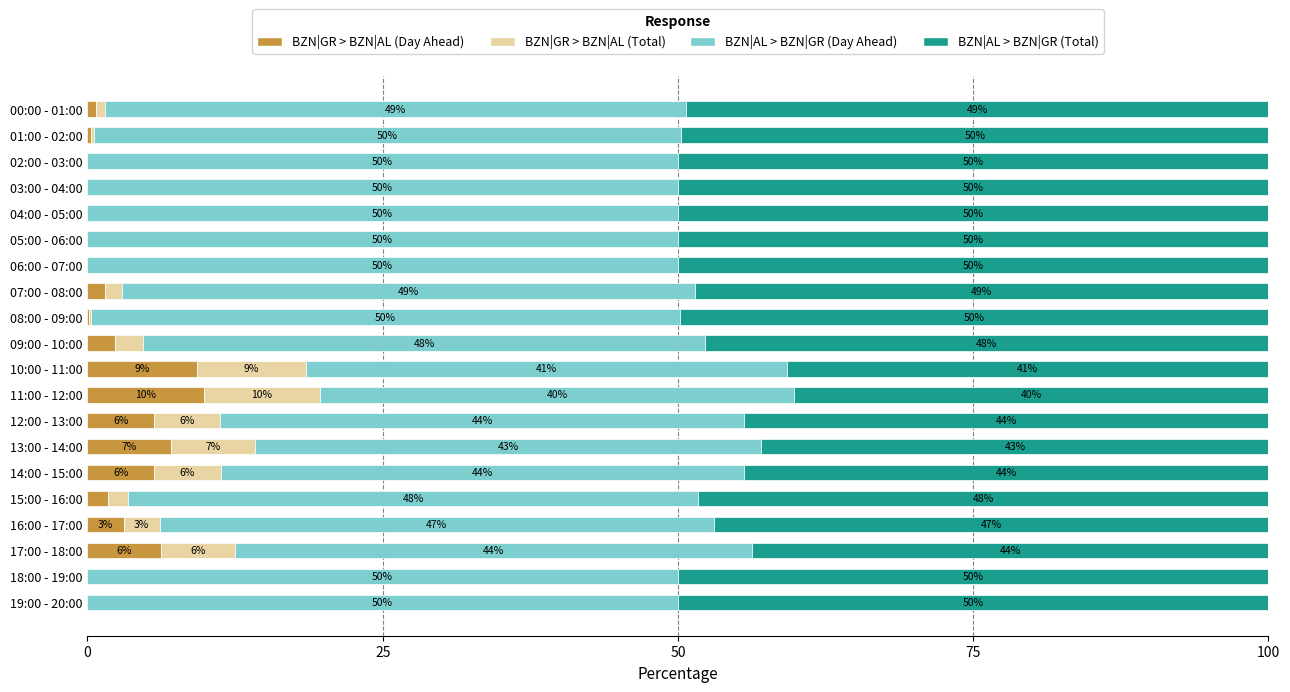

What are all the series names shown in the legend?

BZN|GR > BZN|AL (Day Ahead), BZN|GR > BZN|AL (Total), BZN|AL > BZN|GR (Day Ahead), BZN|AL > BZN|GR (Total)